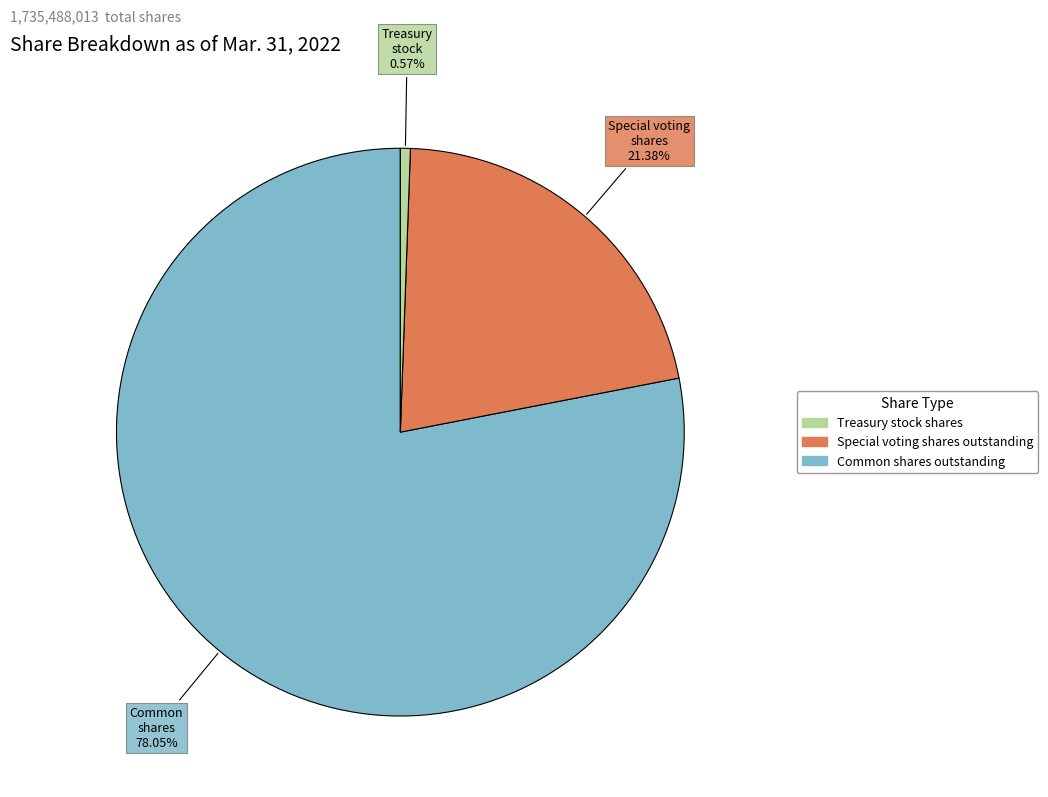

How many slices are in this pie chart?

3